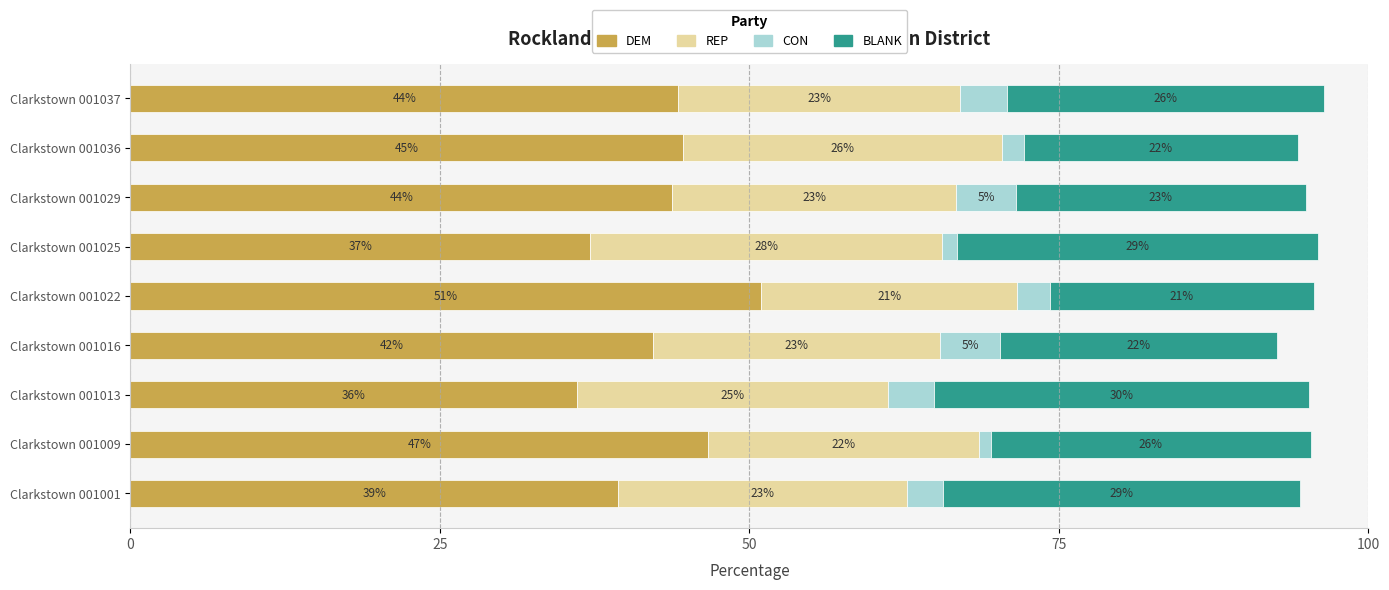

What are all the series names shown in the legend?

DEM, REP, CON, BLANK